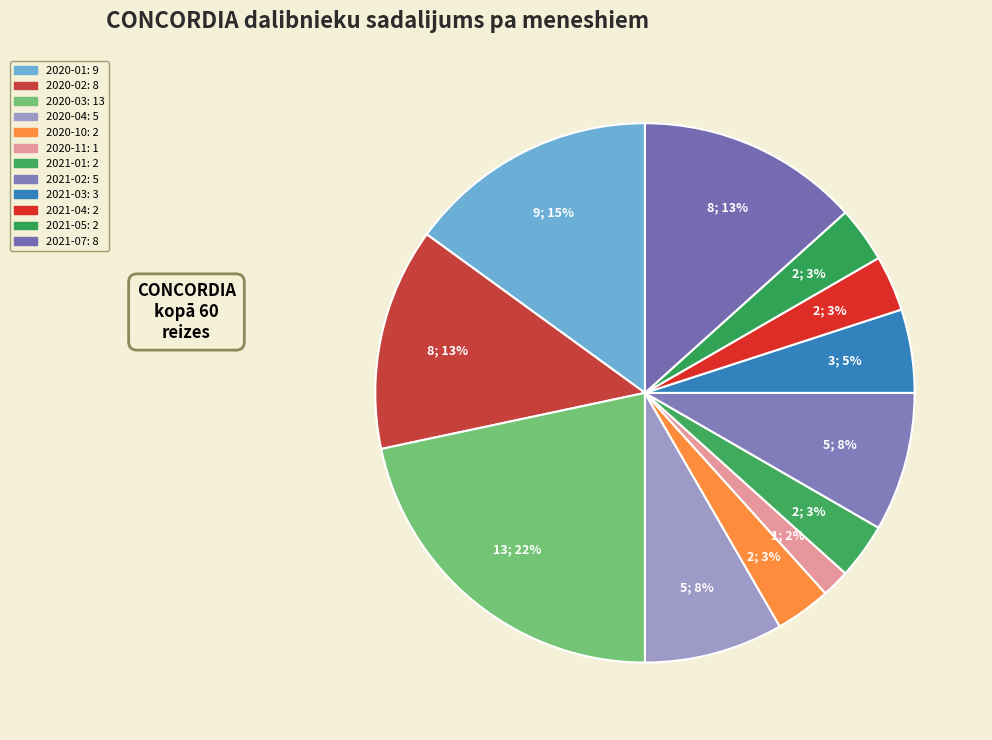

How many slices are in this pie chart?

12